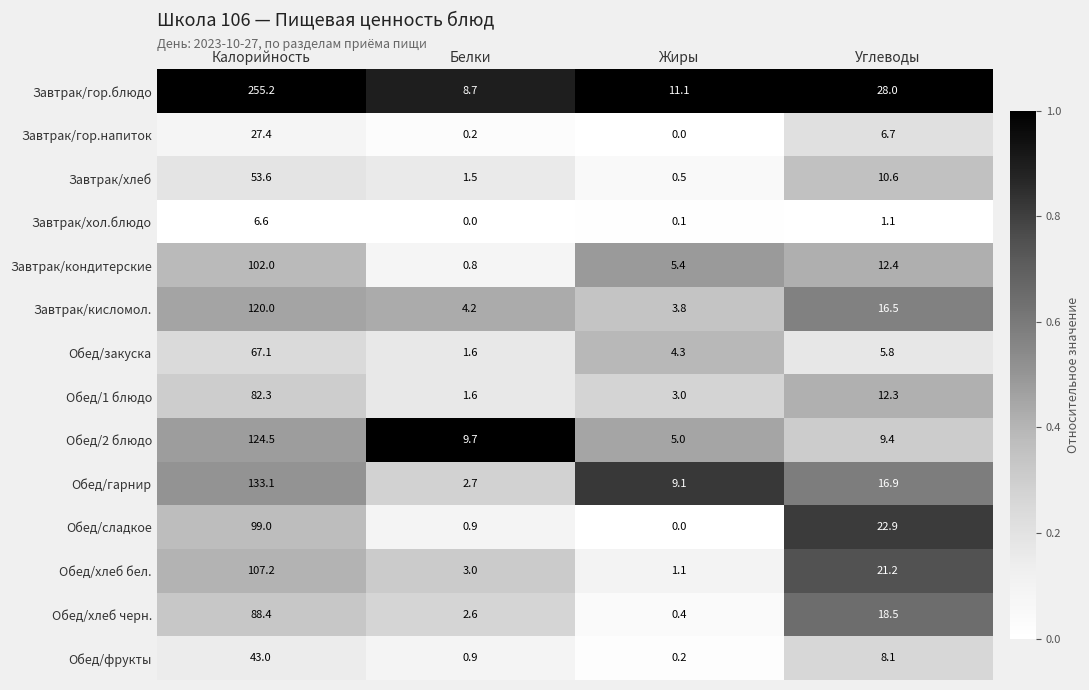

Read the Обед/хлеб черн. value at Белки.

2.6